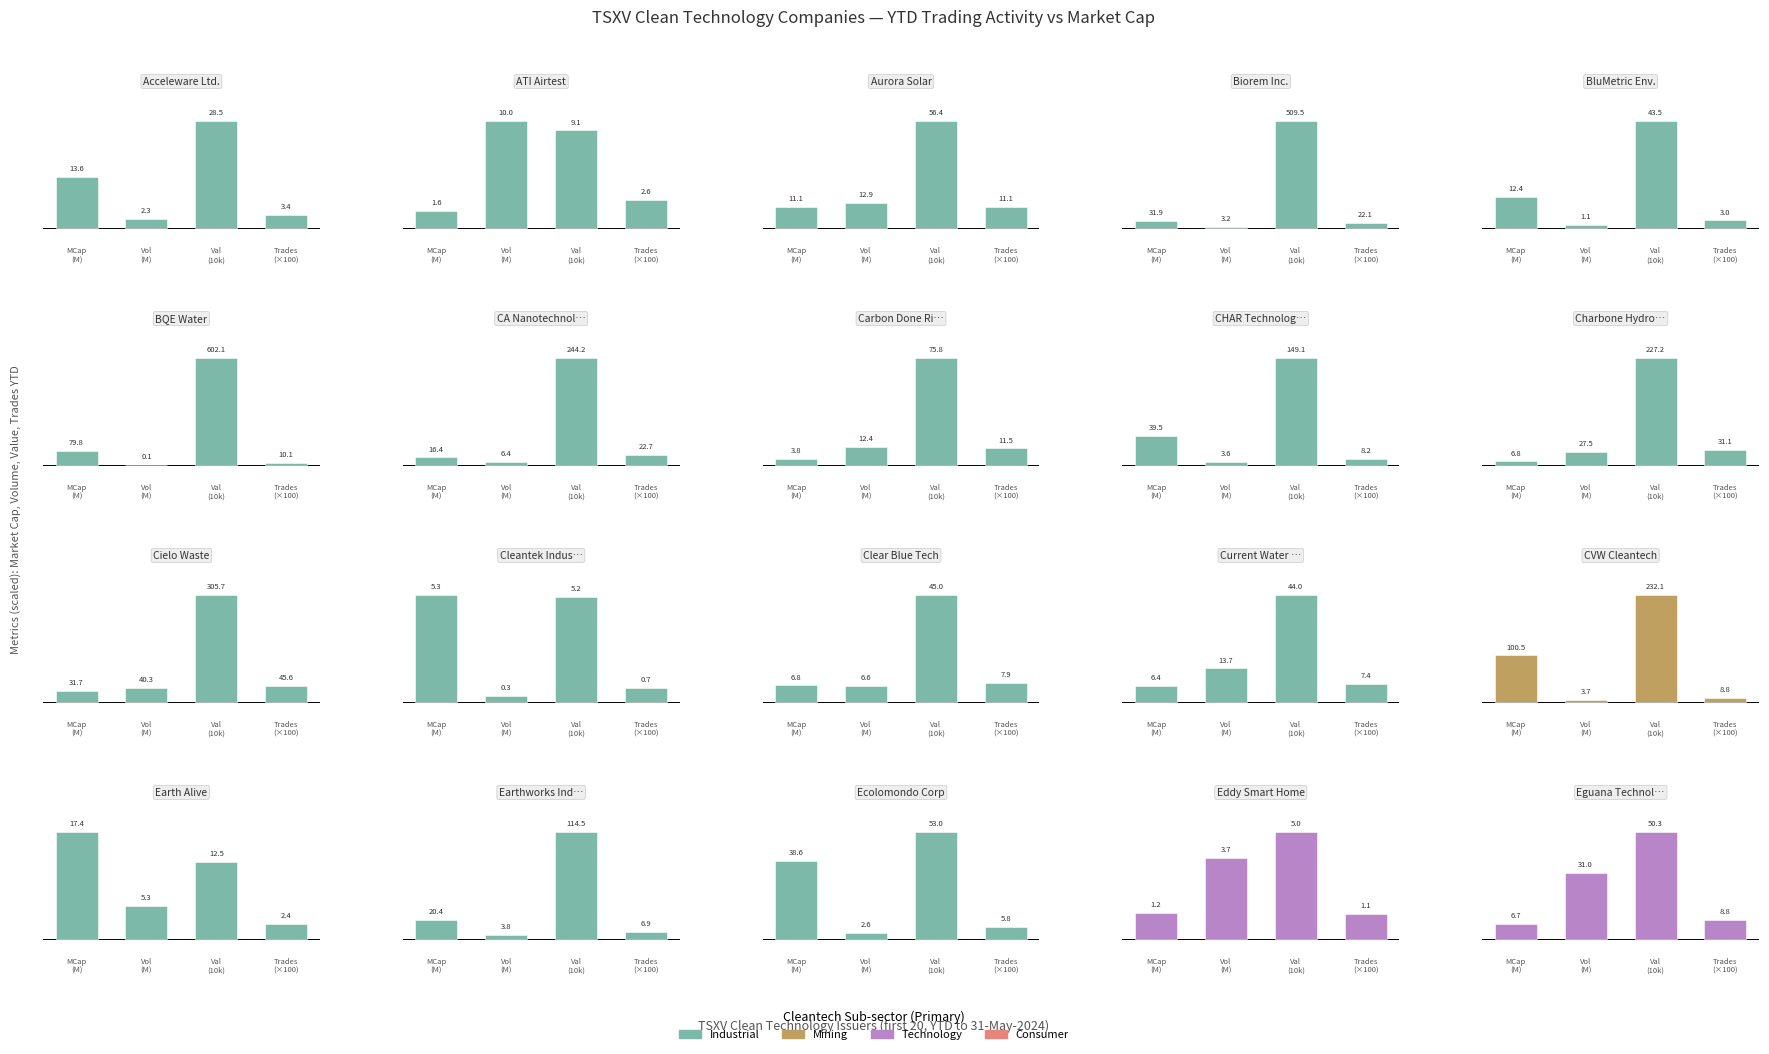

What is the maximum value for Technology?

50.3